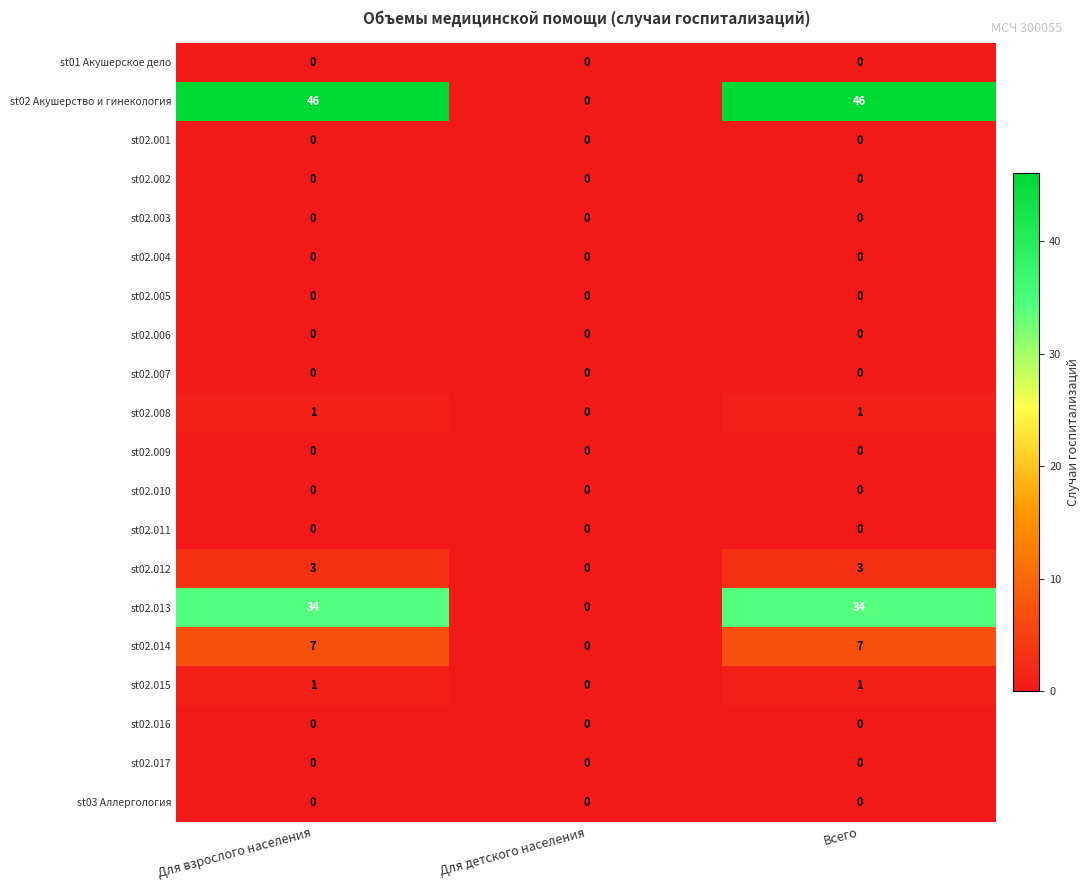

What is the greatest value displayed?

46